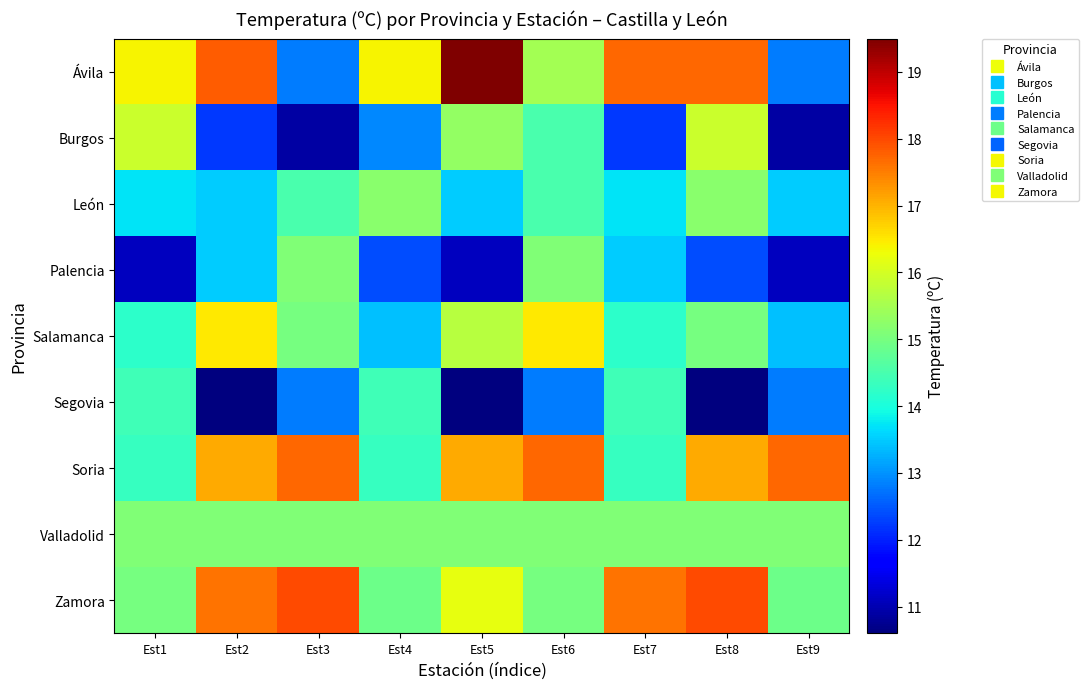

At how many categories does at least one series exceed 12?

9